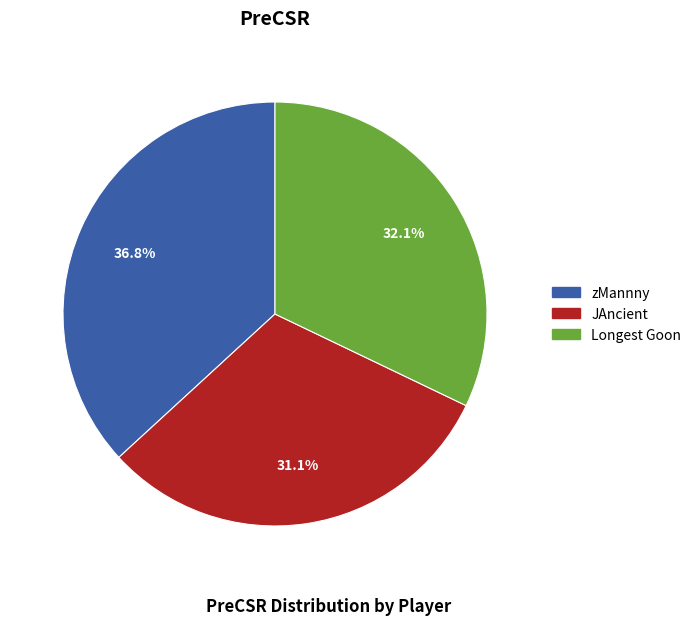

What percentage is the JAncient slice, to the nearest percent?

31%